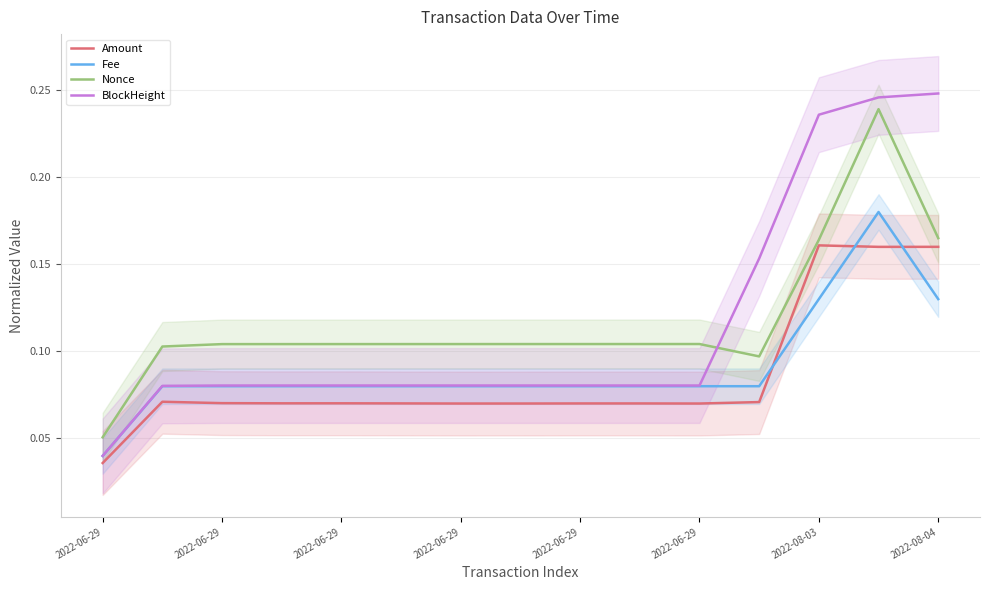

Which series changed the most between 2022-08-04 and 11?

BlockHeight